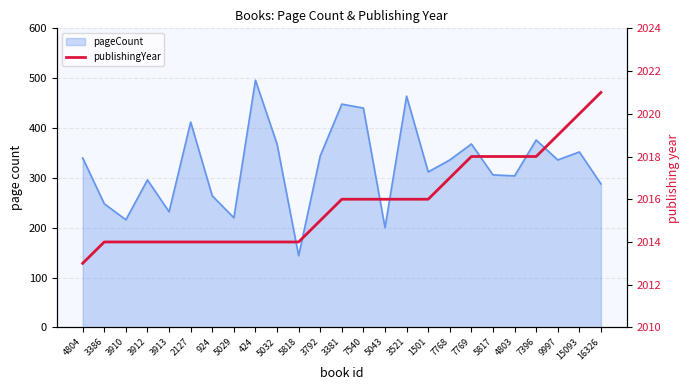

The chart shows a value of 2761 at 3521. True or false?

False